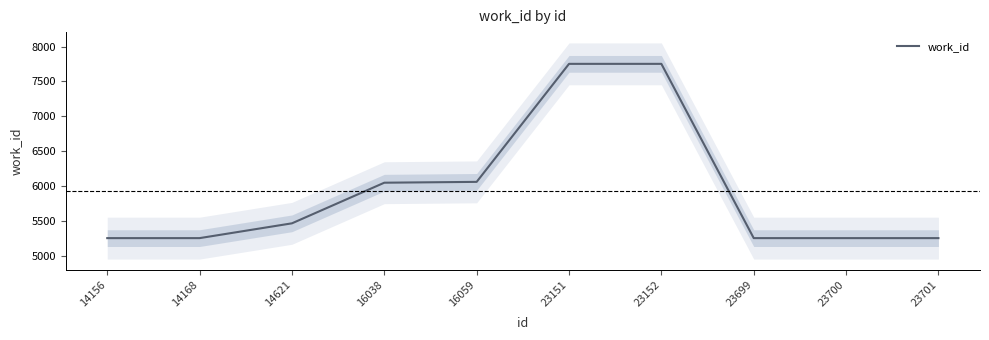

Count the number of categories in the chart.

10